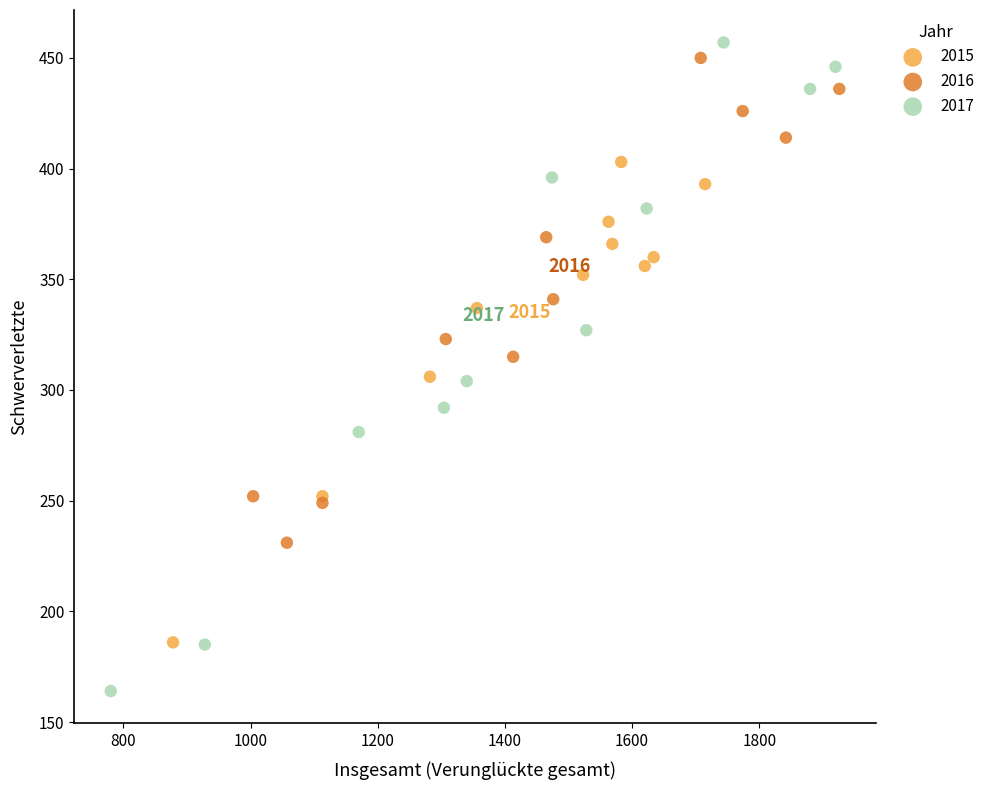

Which series has the widest spread of Y values?

2017